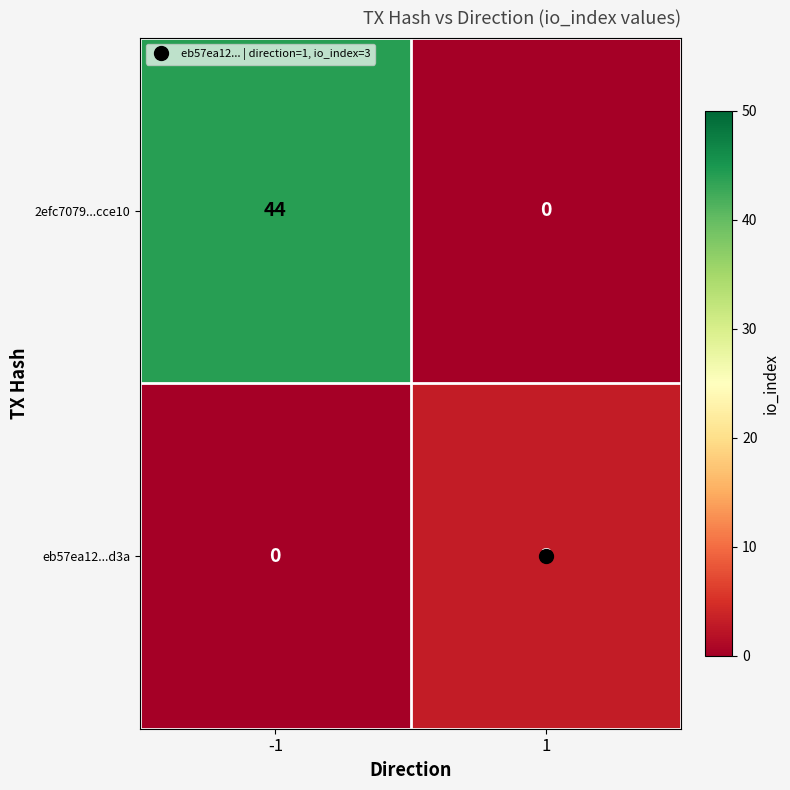

The value of 2efc7079...cce10 at -1 is 66. True or false?

False